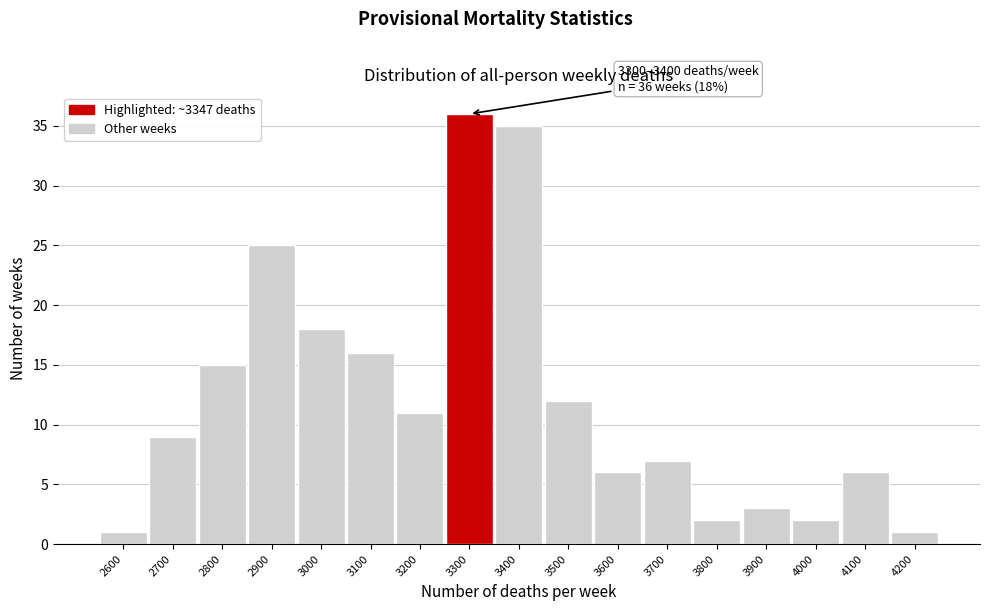

Reading left to right, list all the values displayed in this chart.

2600=1	2700=9	2800=15	2900=25	3000=18	3100=16	3200=11	3300=36	3400=35	3500=12	3600=6	3700=7	3800=2	3900=3	4000=2	4100=6	4200=1